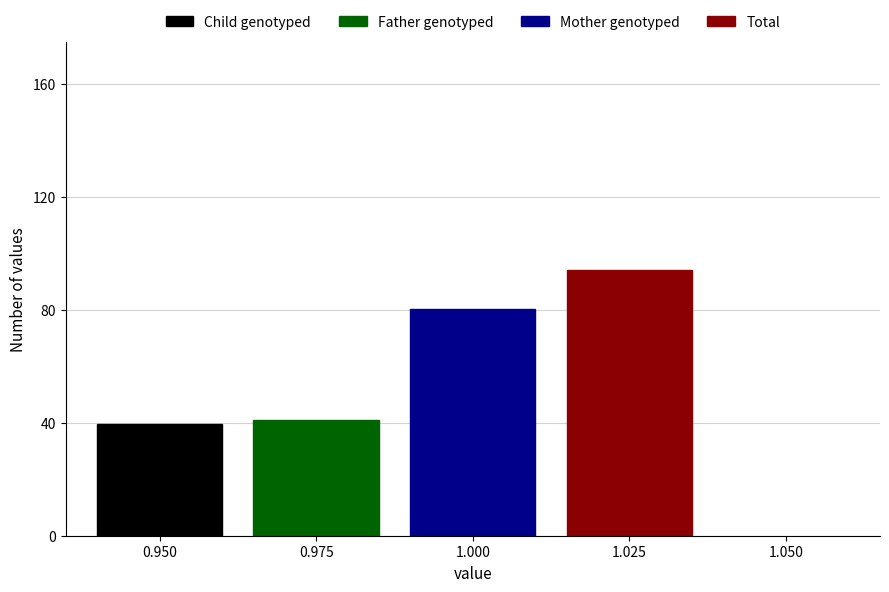

Count the number of data series in this chart.

4